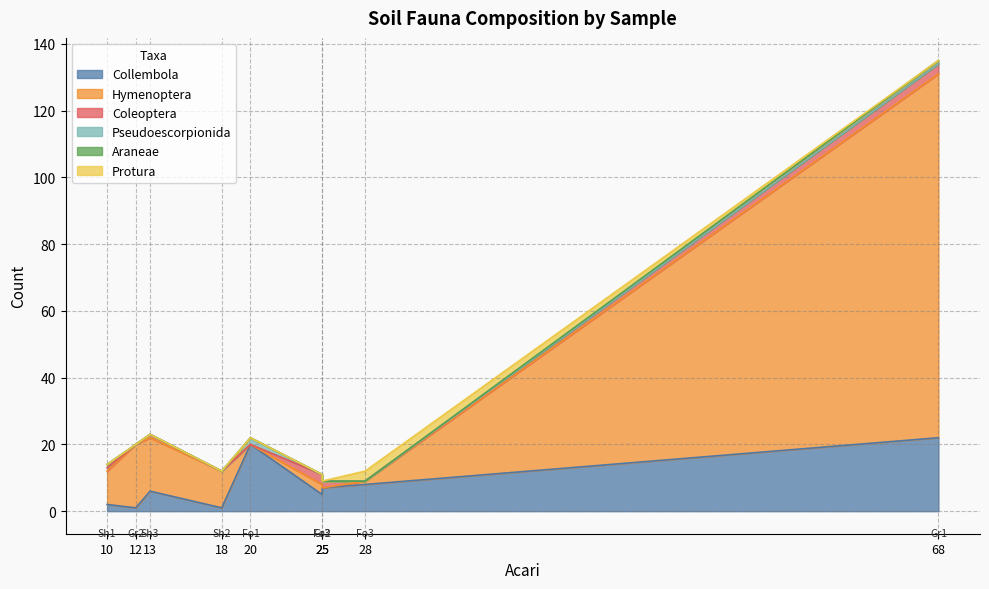

What is the difference between the second highest and second lowest values in the Collembola series?

19